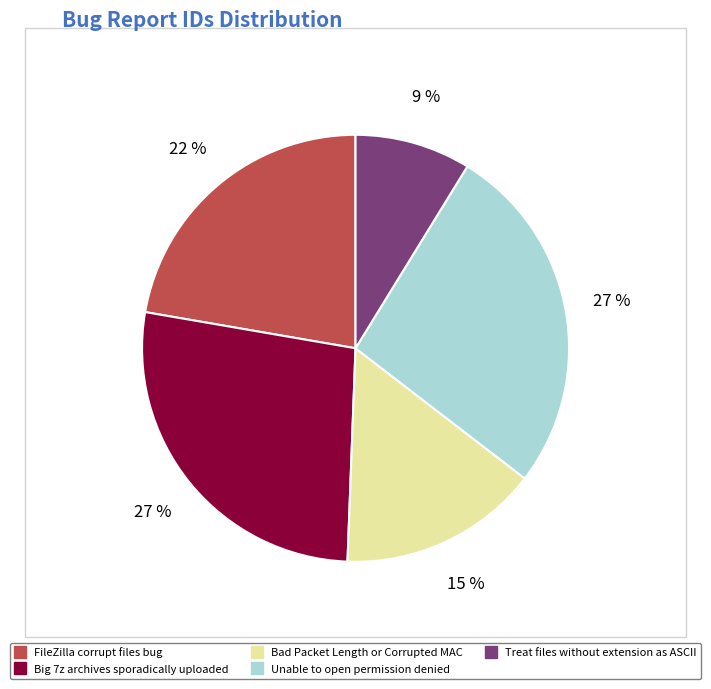

True or false: Unable to open permission denied accounts for 27% of the total.

True